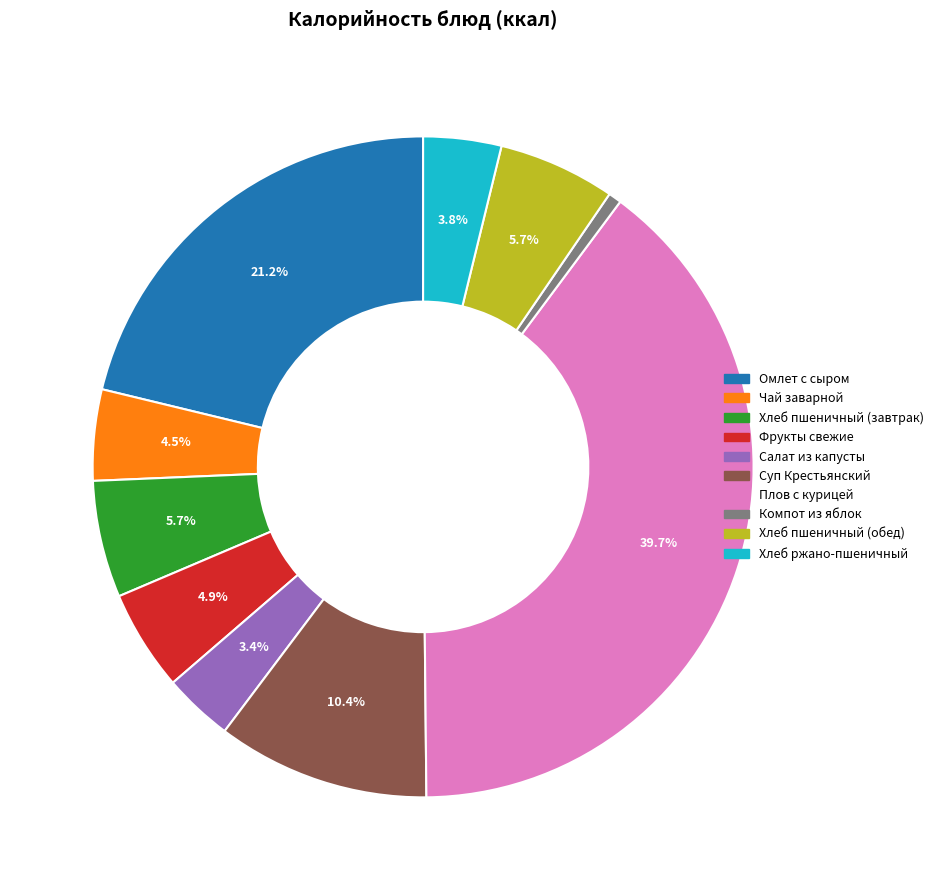

What is the ratio of the value at Плов с курицей to the value at Суп Крестьянский?

3.8